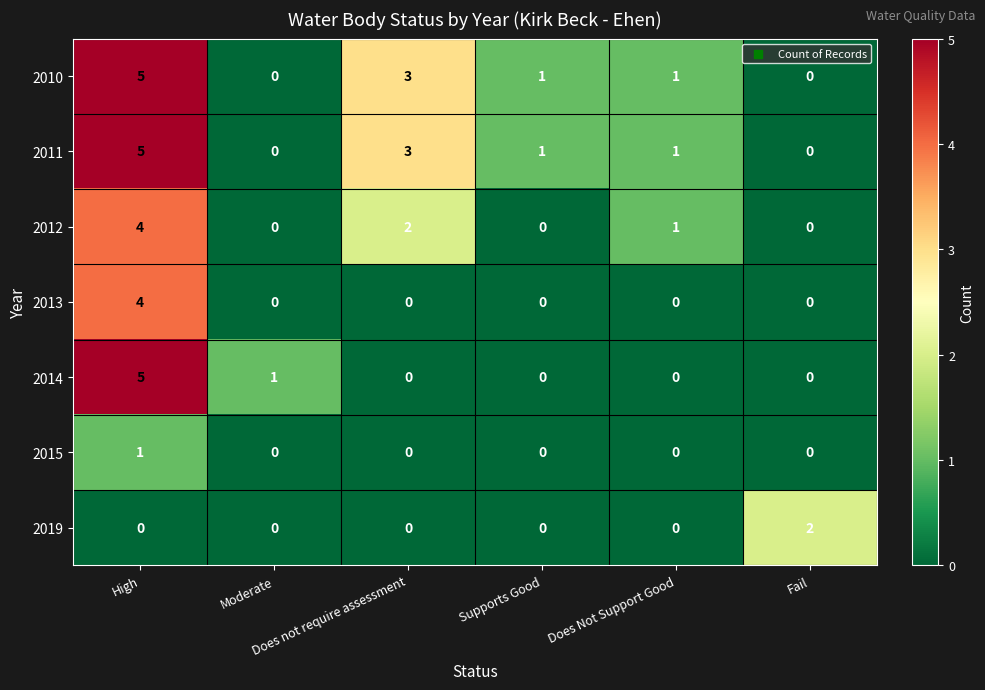

Count the 2012 values in the range 0 to 2.

5